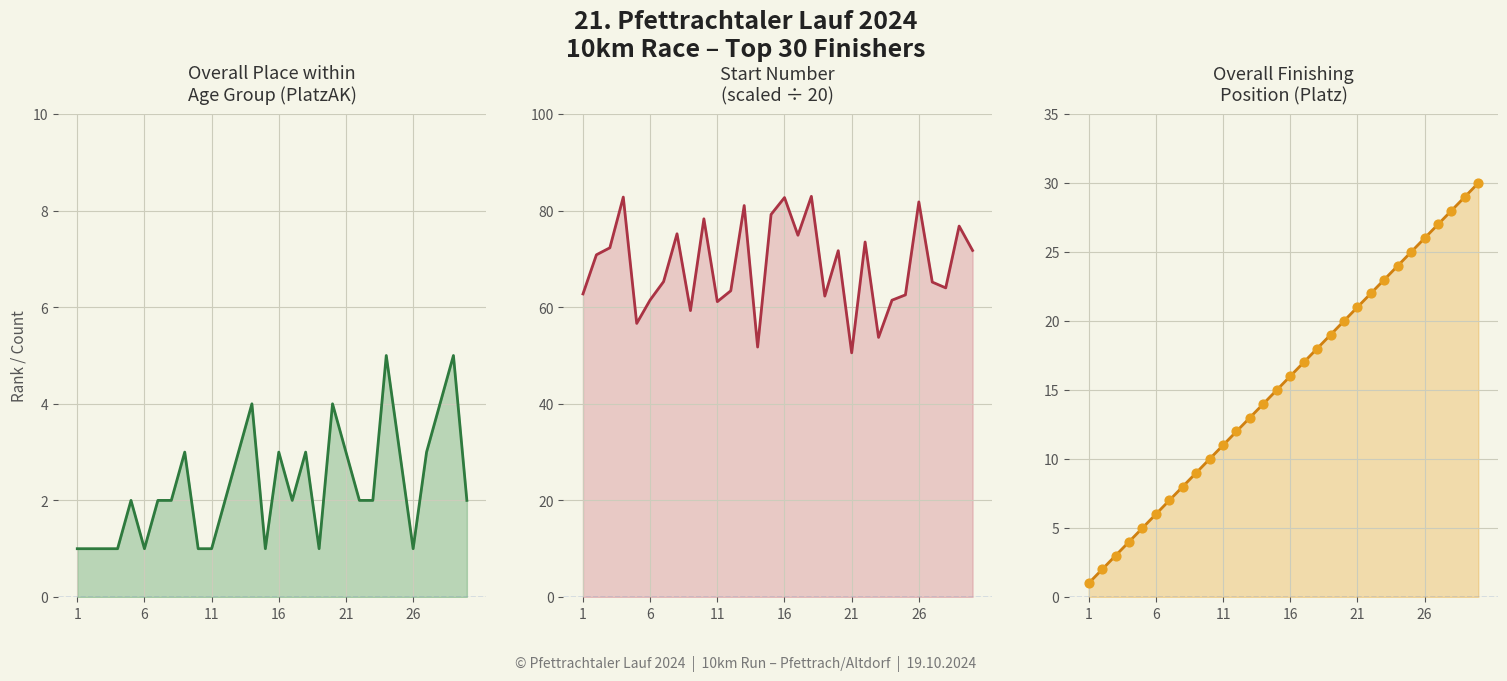

At how many categories does at least one series exceed 26?

30